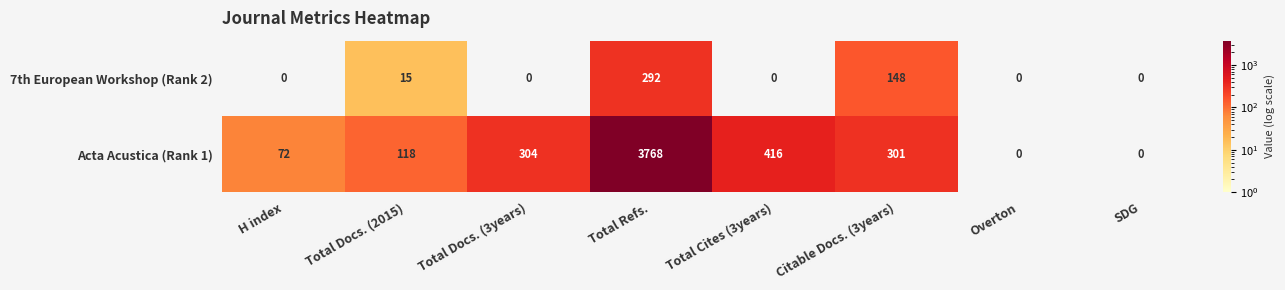

Rank the series at Total Refs. from highest to lowest value.

Acta Acustica (Rank 1), 7th European Workshop (Rank 2)